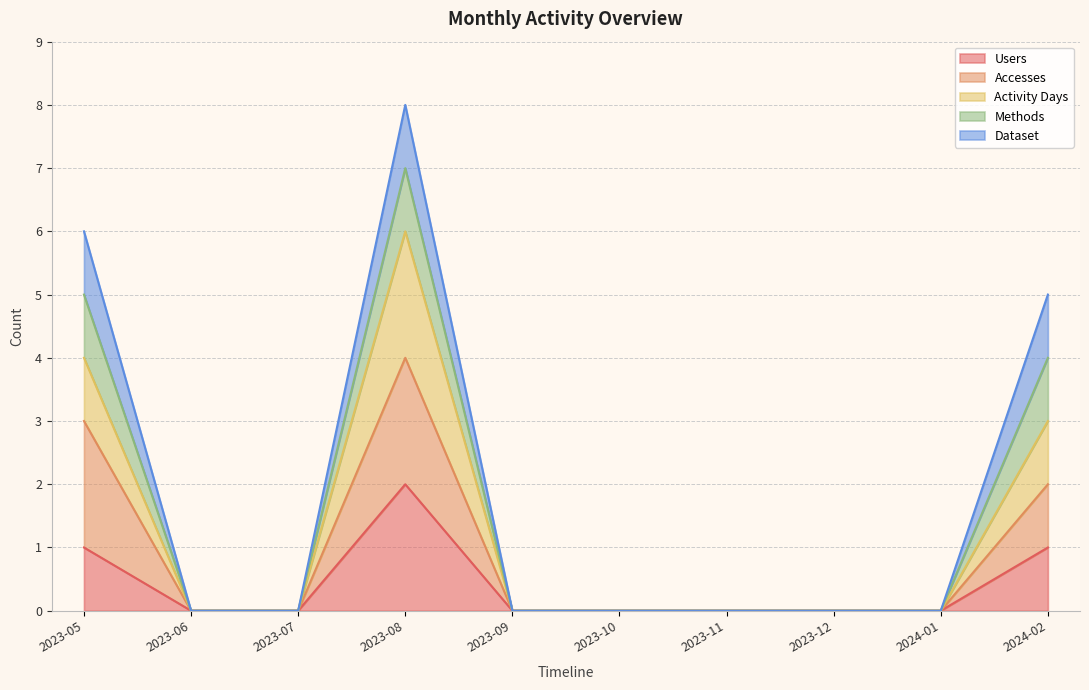

Which has a higher value, 2023-11 or 2024-02?

2024-02